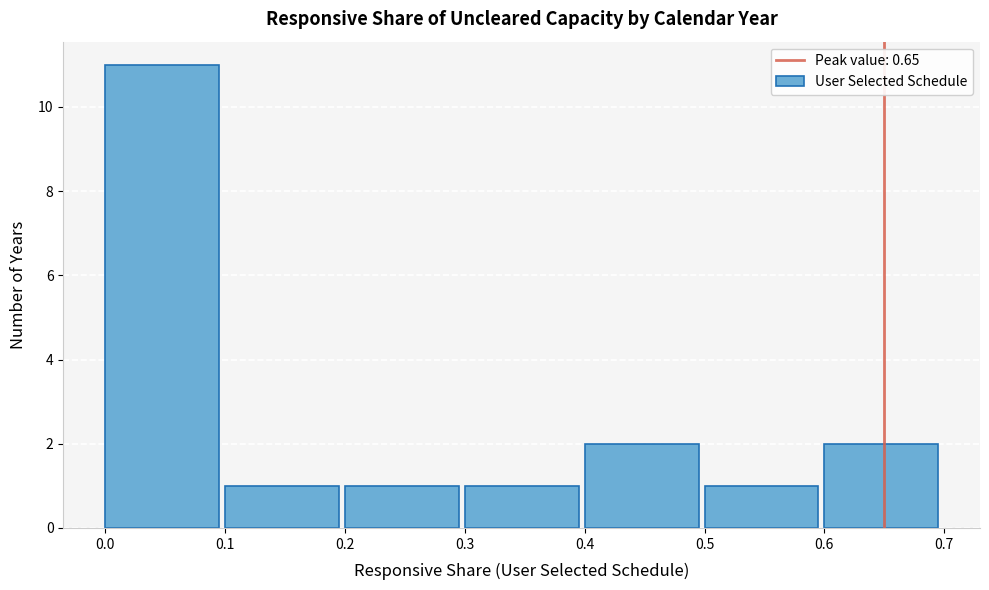

Reading left to right, list every bar in this chart as the range it spans on the x-axis followed by its height. The values are not printed on the chart, so give them approximately, as read against the axis.

0.0 to 0.1: 11
0.1 to 0.2: 1
0.2 to 0.3: 1
0.3 to 0.4: 1
0.4 to 0.5: 2
0.5 to 0.6: 1
0.6 to 0.7: 2